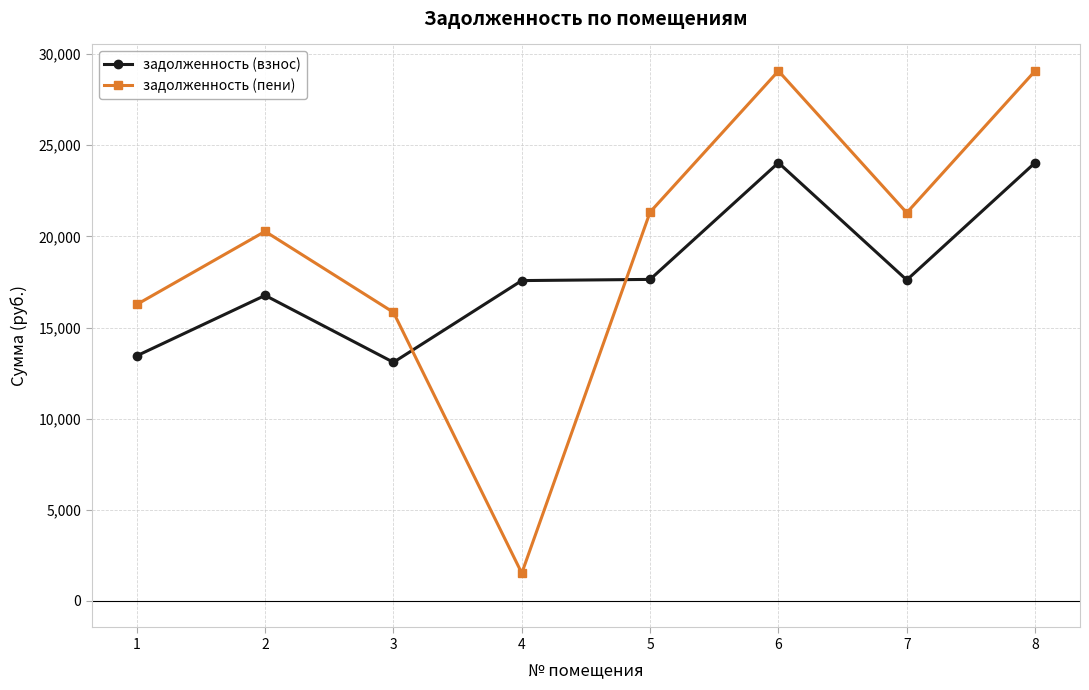

Rank the series by their average value, from highest to lowest.

задолженность (пени), задолженность (взнос)